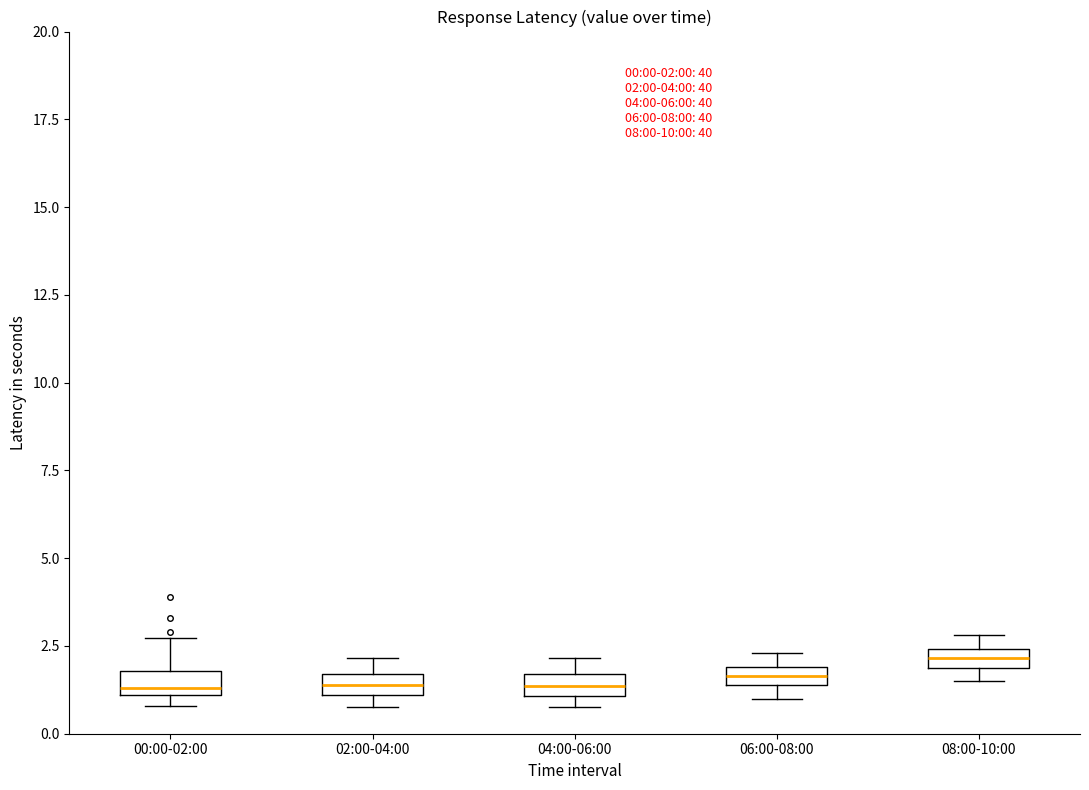

Which box has the highest median line?

08:00-10:00